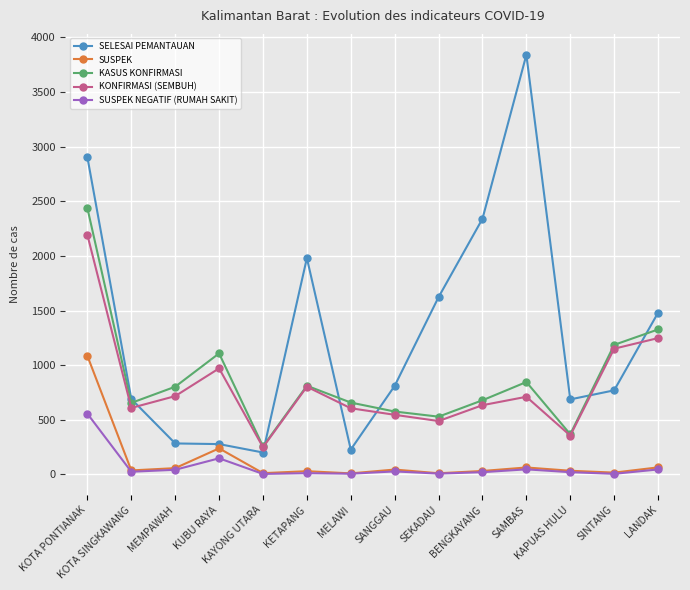

How many data points in SELESAI PEMANTAUAN are less than 811?

7